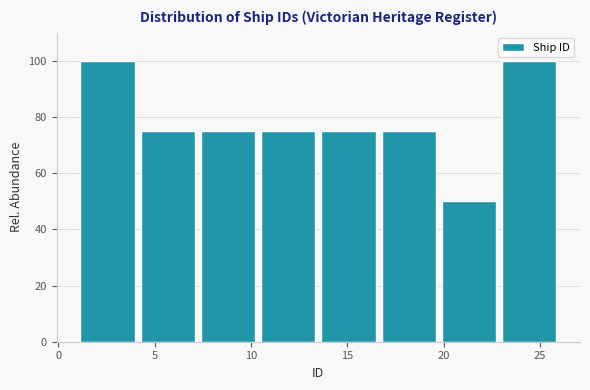

How tall is the bar that spans 1.0 to 4.0 on the x-axis? Neither the bar edges nor the heights are printed on the chart, so give them approximately, as read against the axes.

100